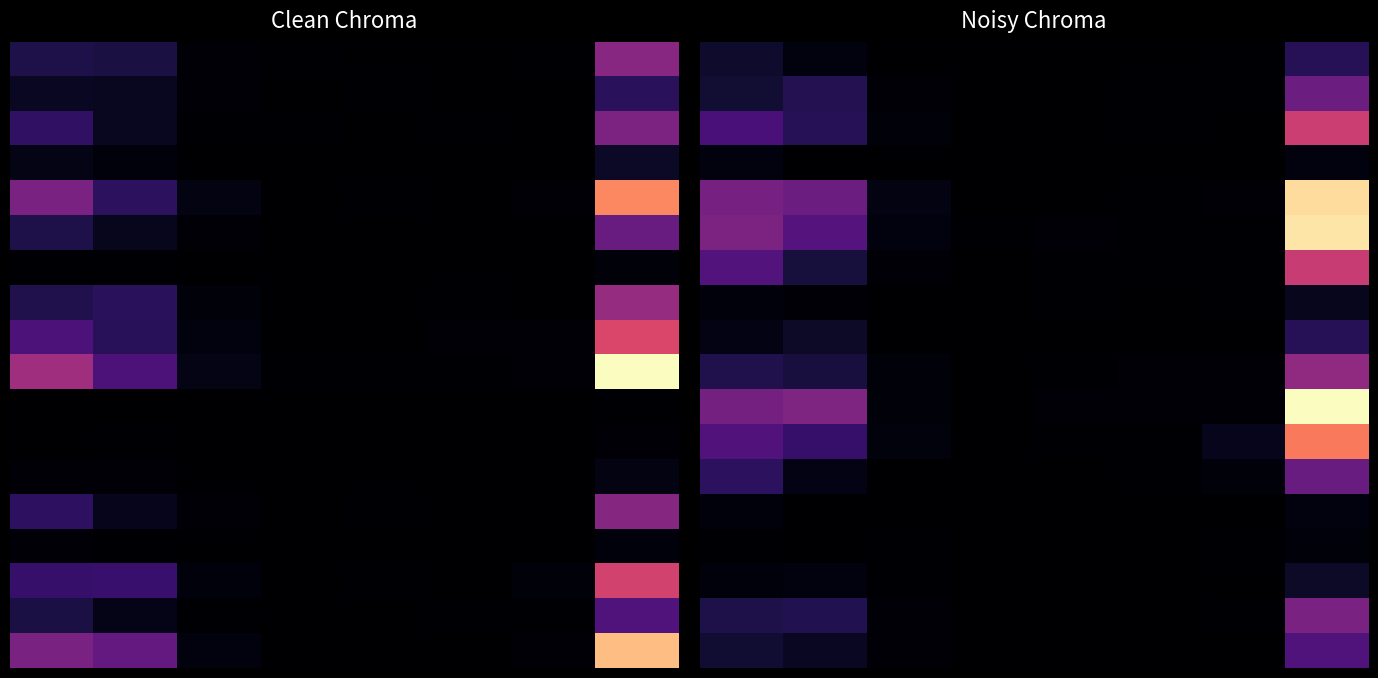

What is the total value across all series at 4?

0.1